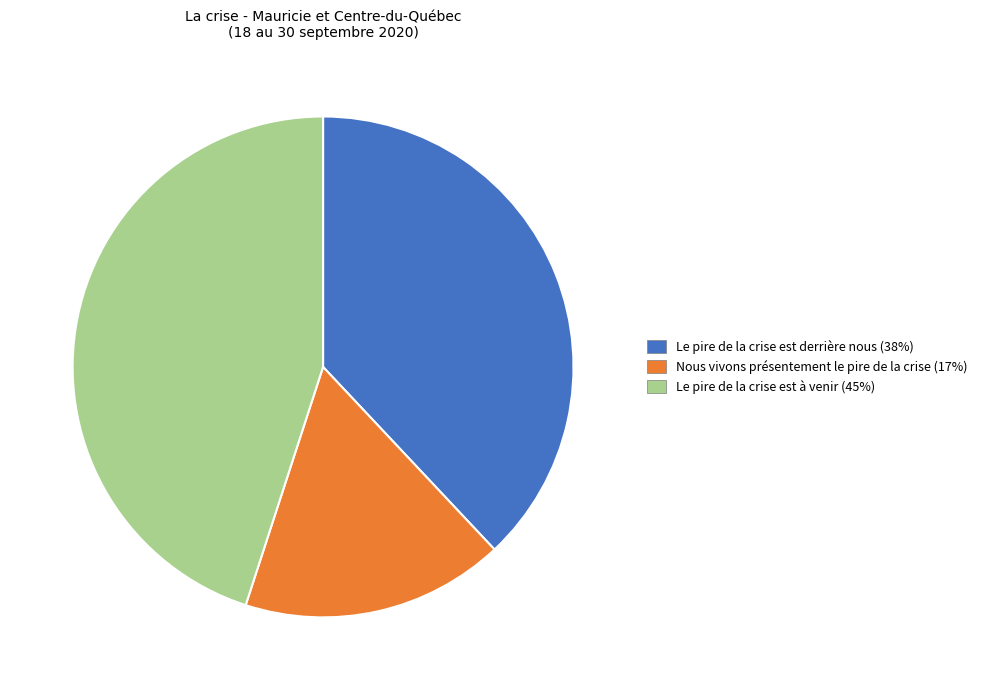

Between Nous vivons présentement le pire de la crise (17%) and Le pire de la crise est à venir (45%), which is larger?

Le pire de la crise est à venir (45%)